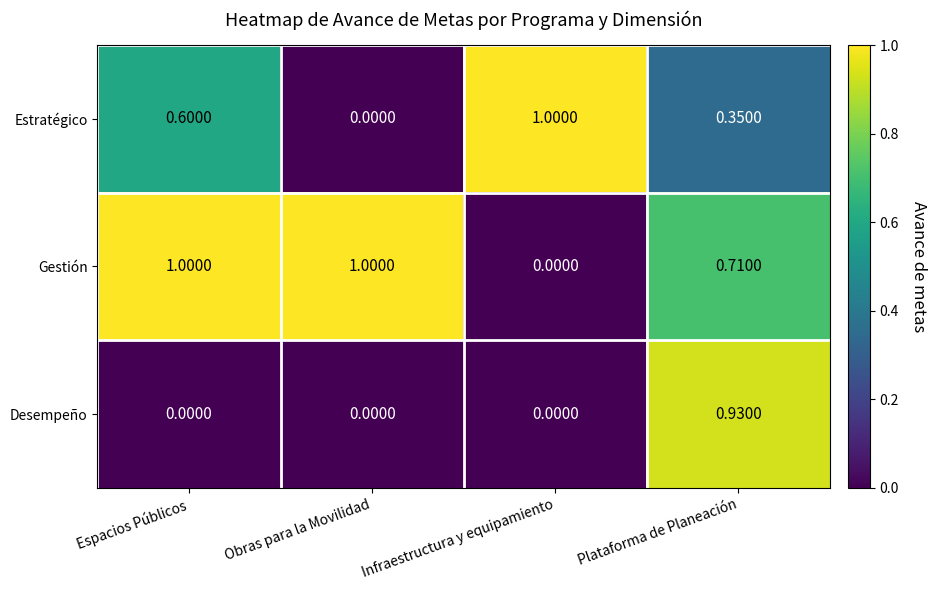

Which series changed the most between Obras para la Movilidad and Plataforma de Planeación?

Desempeño